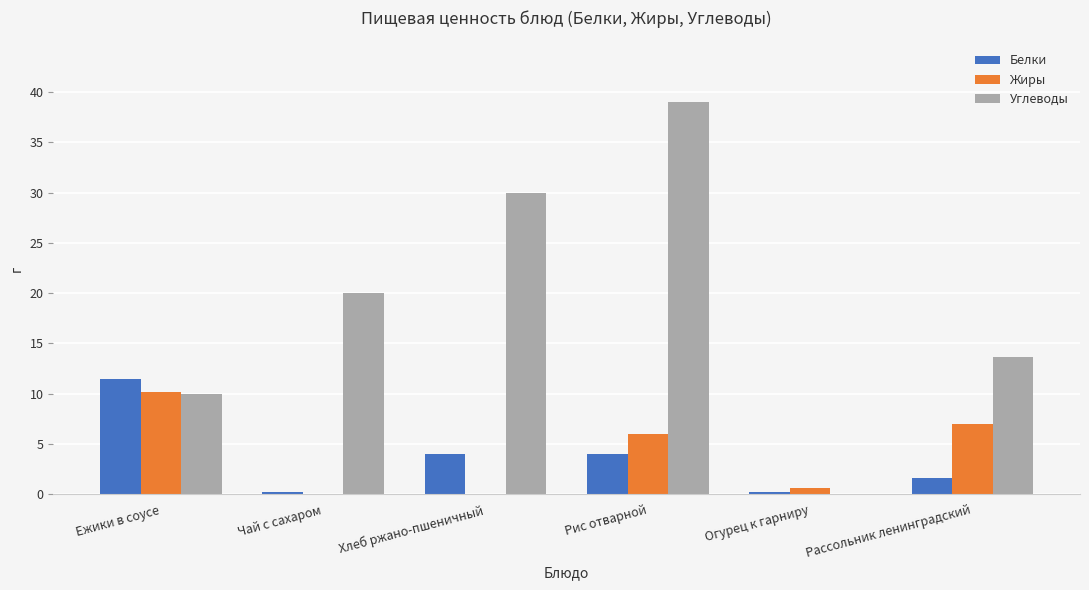

True or false: Углеводы has a value of 13.8 at Чай с сахаром.

False